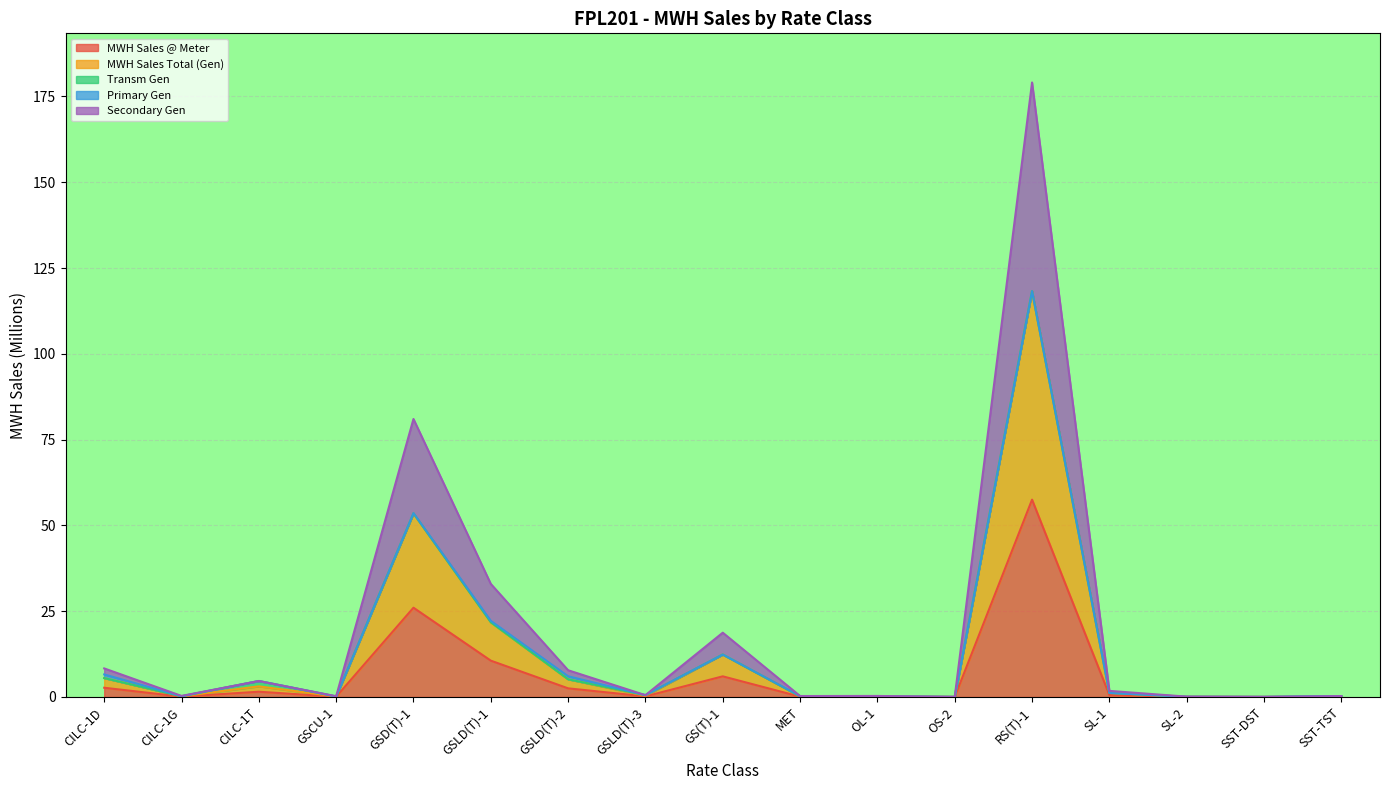

What is the highest value of the MWH Sales @ Meter series?

57.5